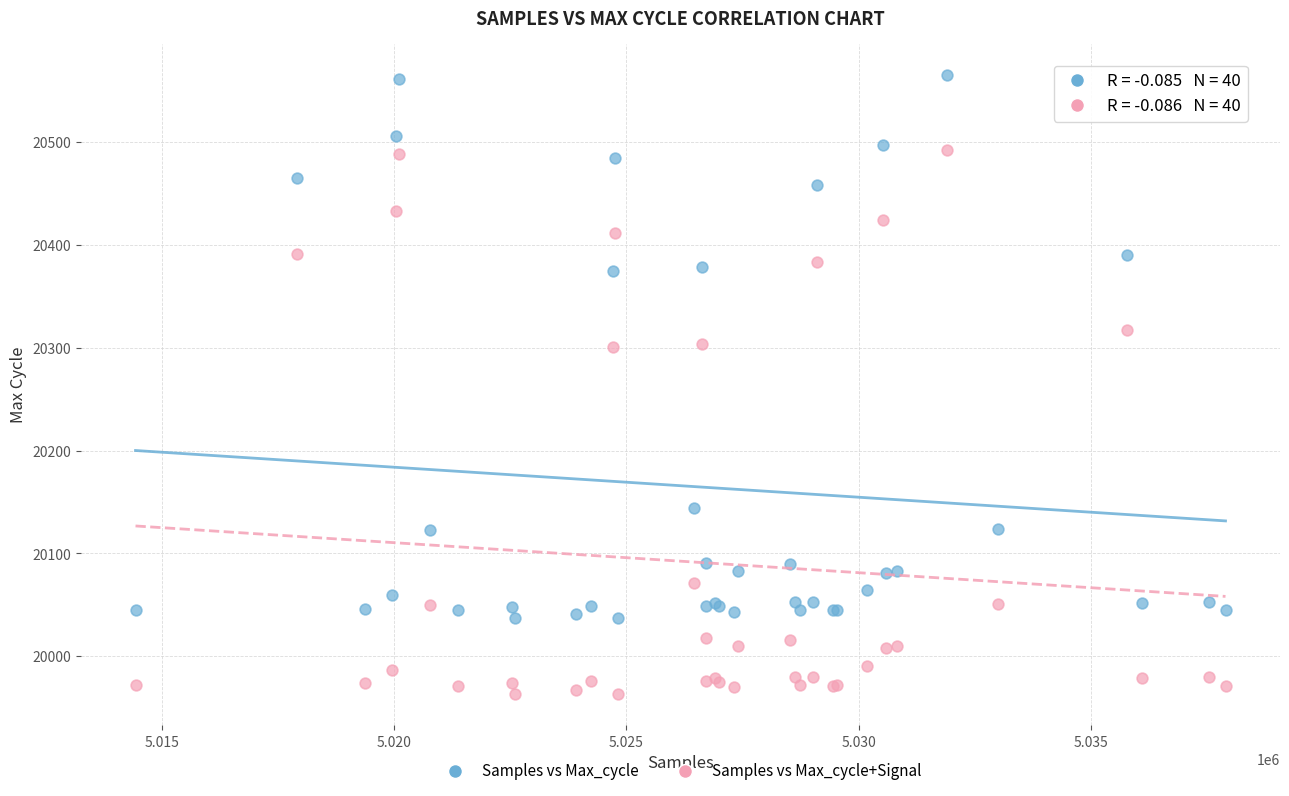

What are all the series names shown in the legend?

Samples vs Max_cycle, Samples vs Max_cycle+Signal